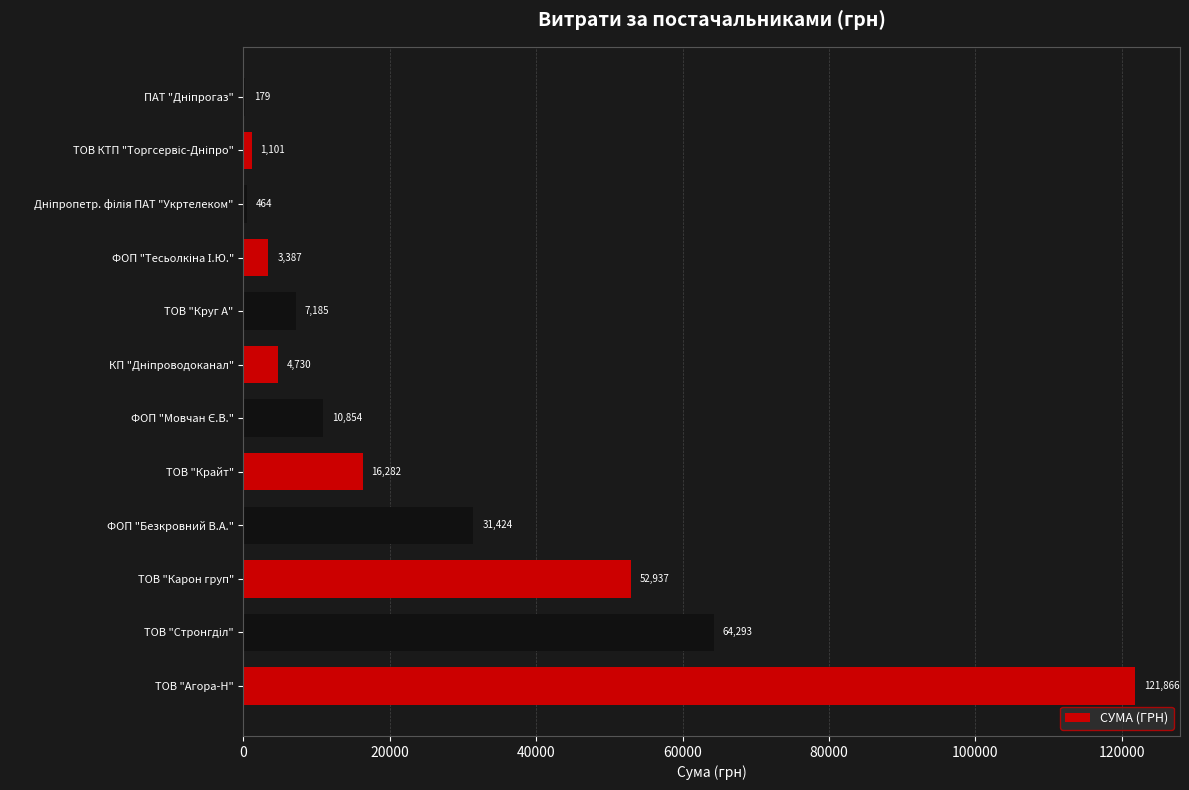

Are the bars grouped side by side (vs. stacked)?

No